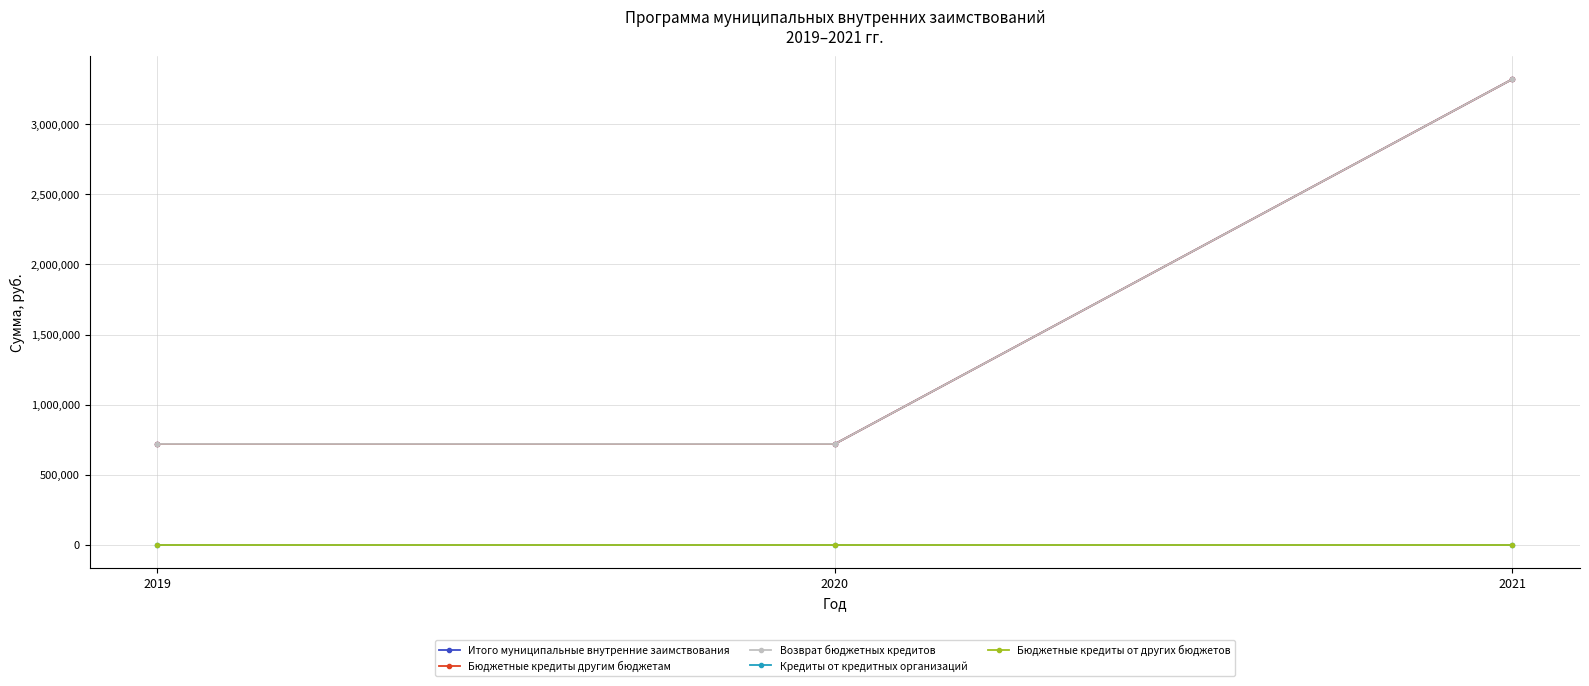

Is this an area chart (filled region under the line)?

No